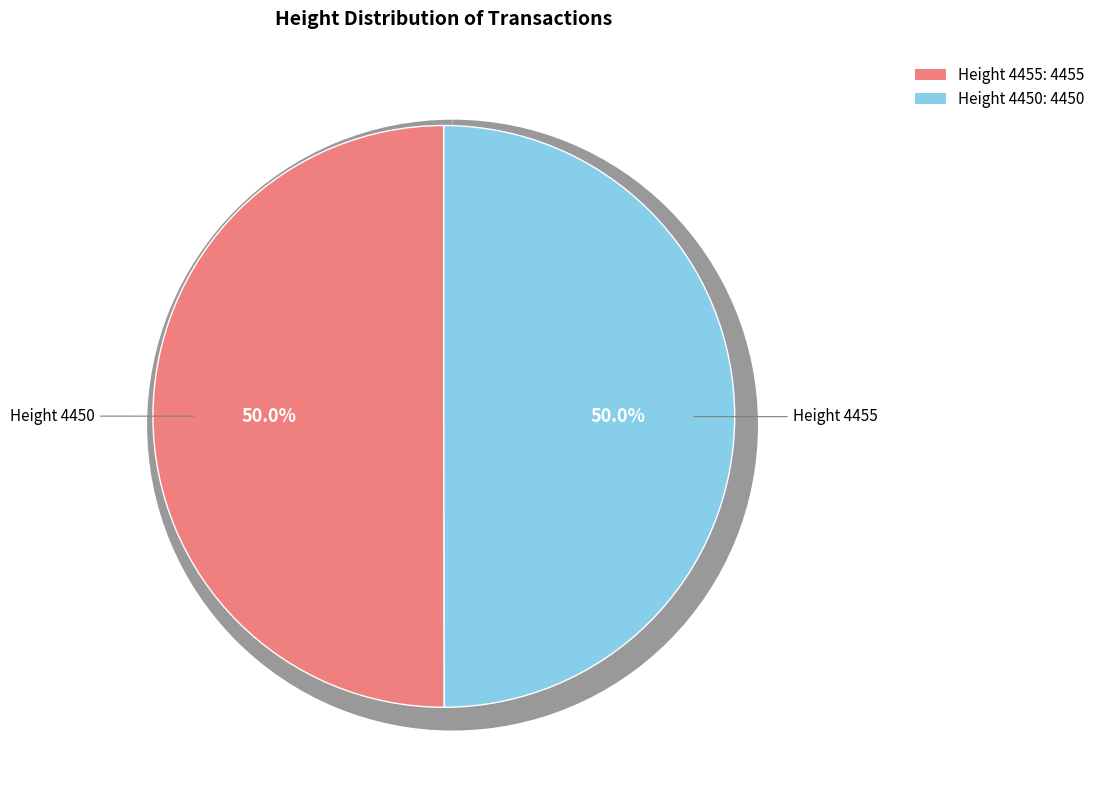

Count the number of slices in the pie.

2